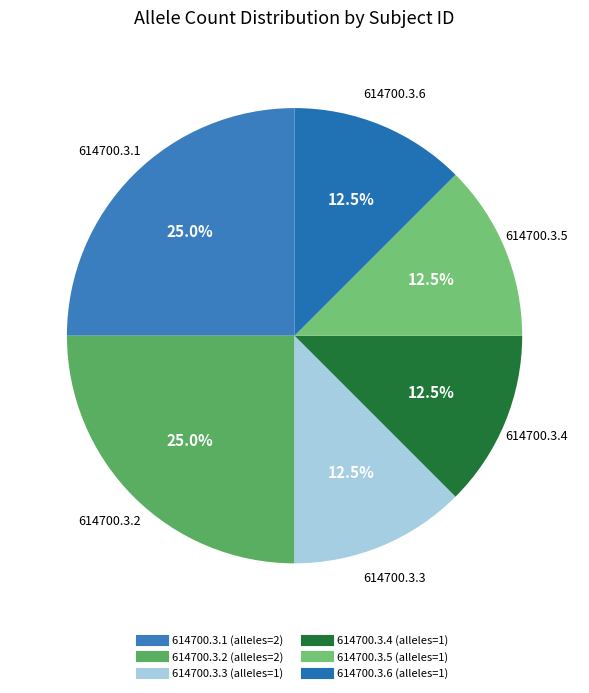

Is the sum of 614700.3.5 and 614700.3.1 greater than half?

No